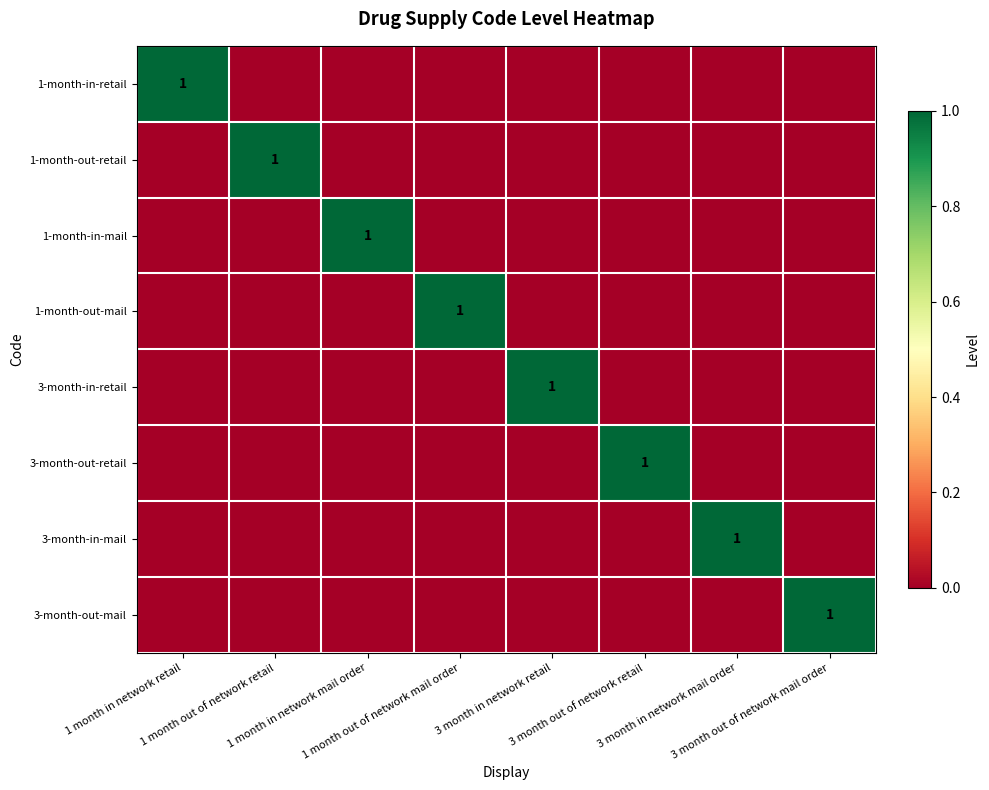

Is the value of 3-month-out-mail at 1 month out of network mail order greater than the value of 3-month-in-mail at 1 month out of network mail order?

No